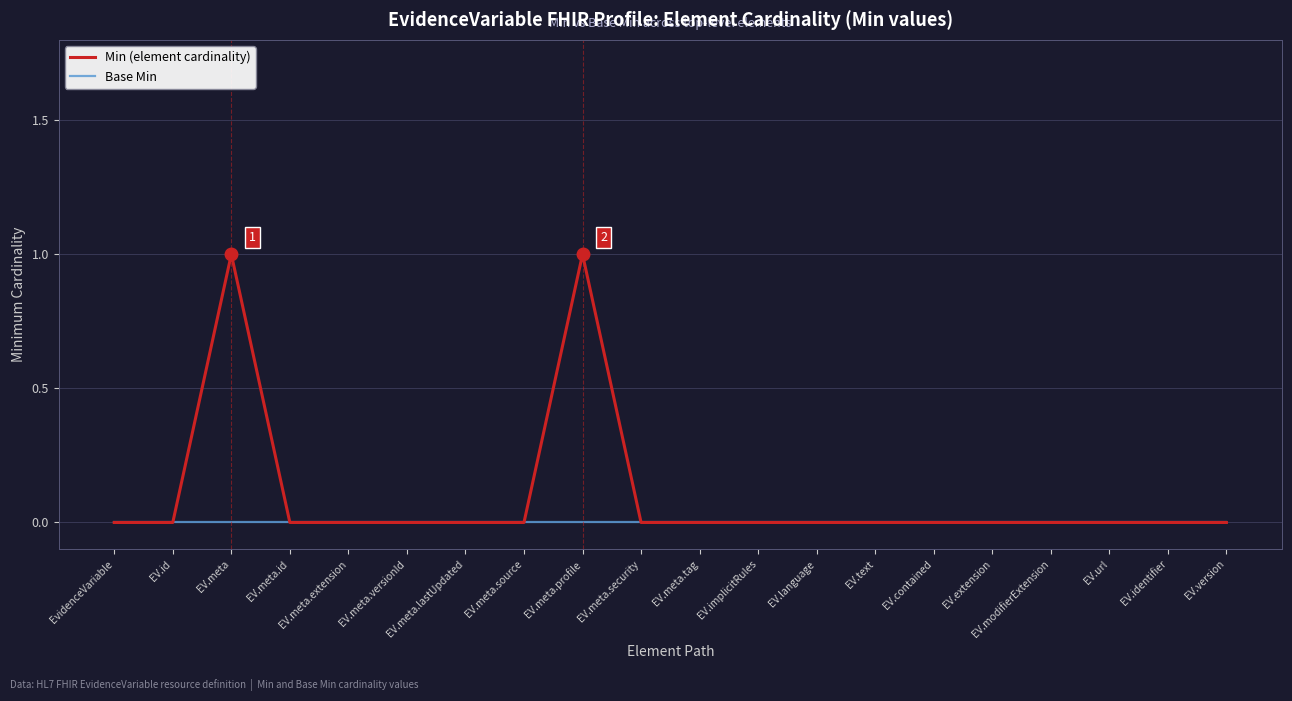

List the series in order of their peak value, highest first.

Min (element cardinality), Base Min